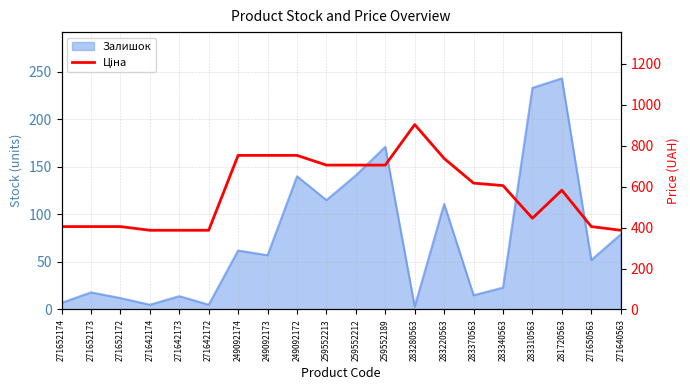

Reading right to left, what are all the values shown in this chart?

387.0	405.1	582.8	445.8	605.4	617.4	737.9	903.5	705.5	705.5	705.5	753.0	753.0	753.0	387.0	387.0	387.0	405.1	405.1	405.1